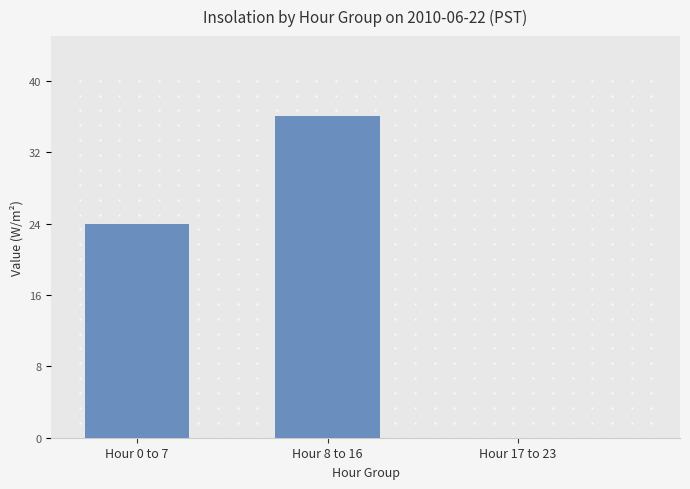

Where is the data nearest to the value 18?

Hour 0 to 7